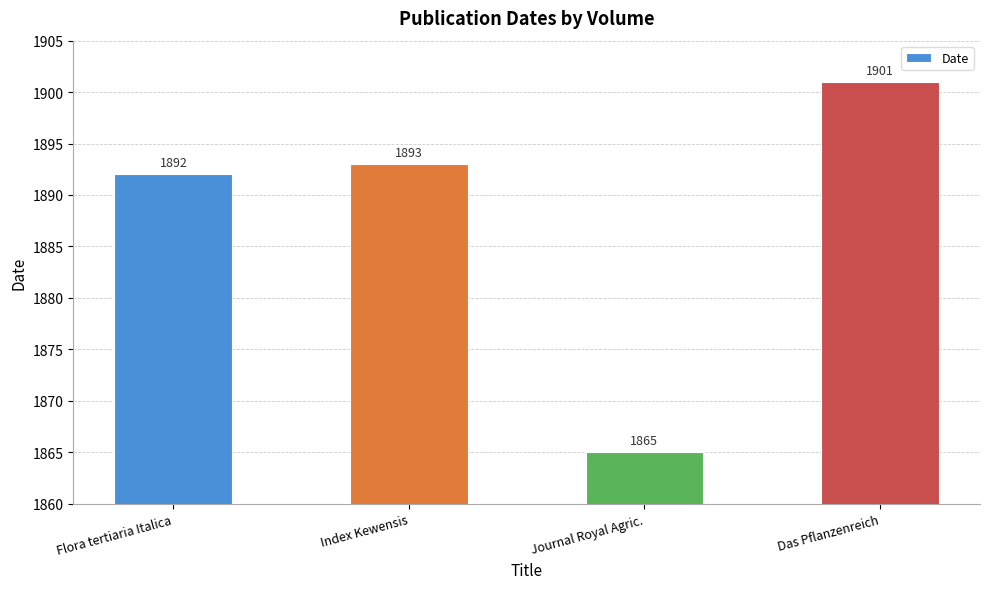

What is the label of the 4th bar from the right?

Flora tertiaria Italica